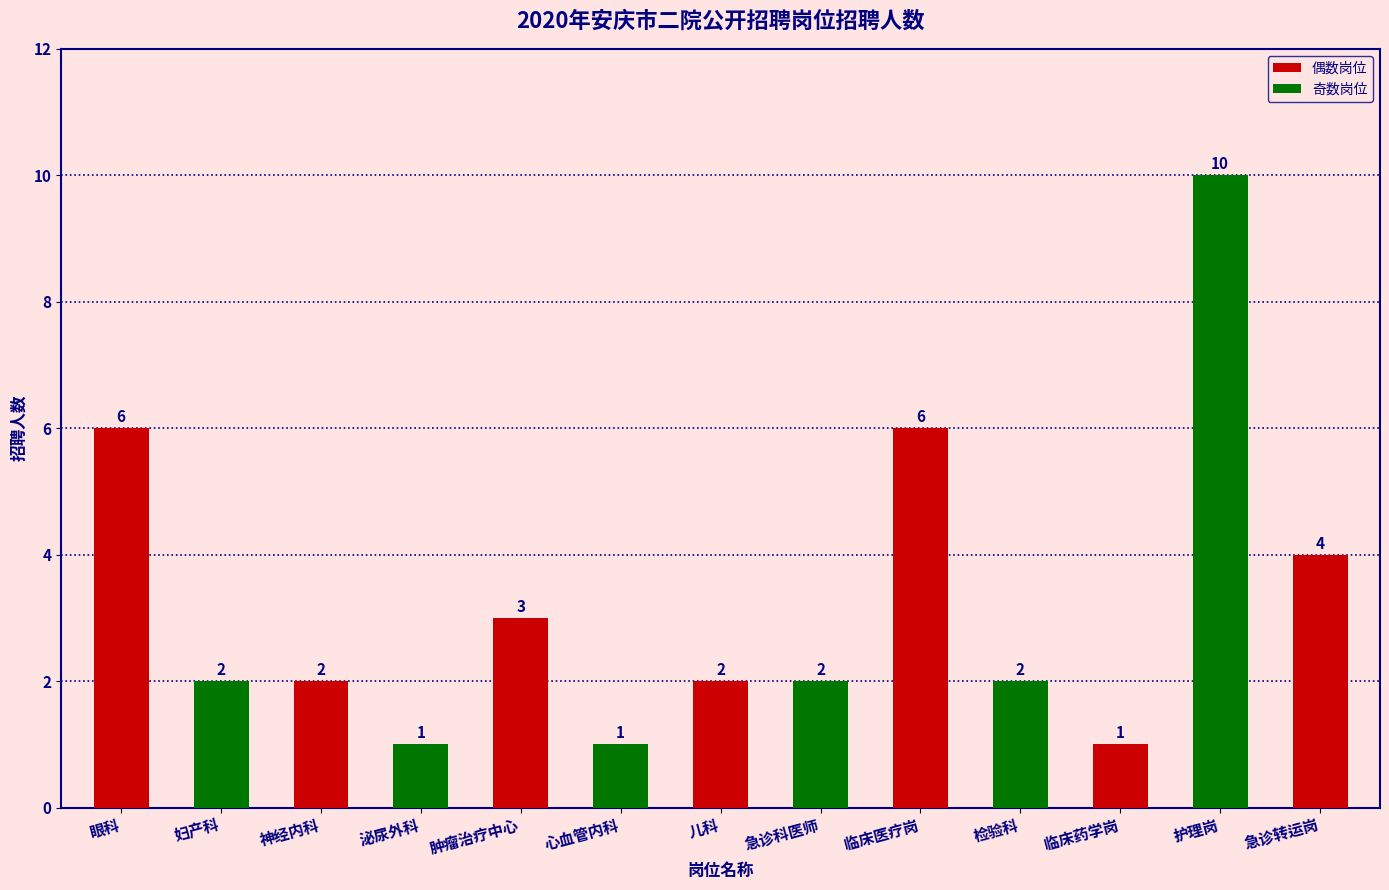

Reading right to left, list all the values displayed in this chart.

4	10	1	2	6	2	2	1	3	1	2	2	6